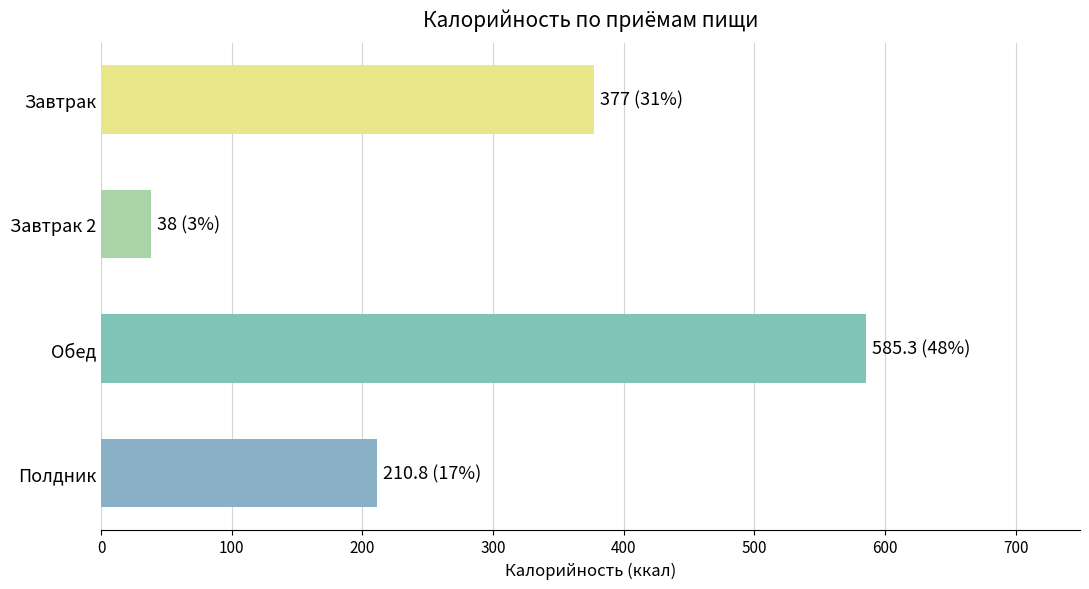

List the labels in order of value, smallest first.

Завтрак 2, Полдник, Завтрак, Обед